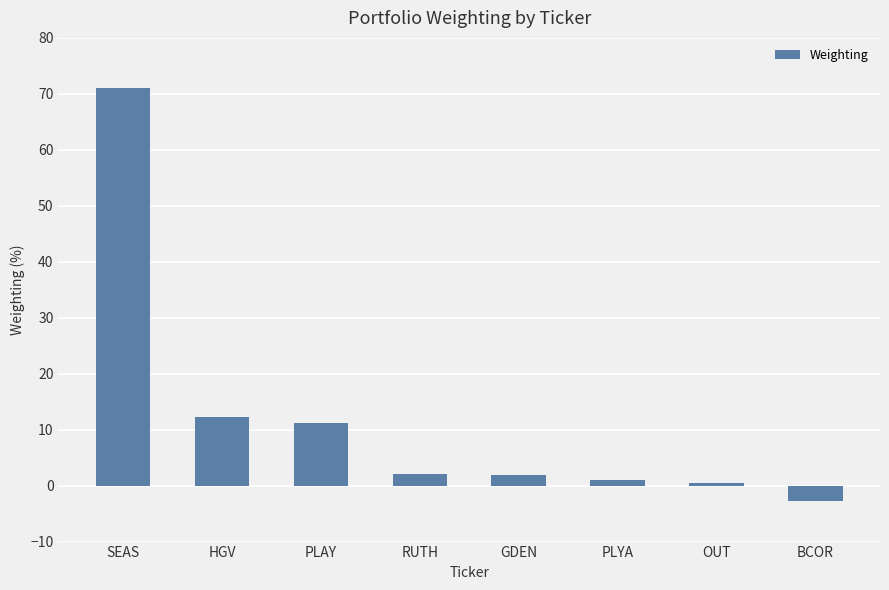

How many categories are shown in the chart?

8